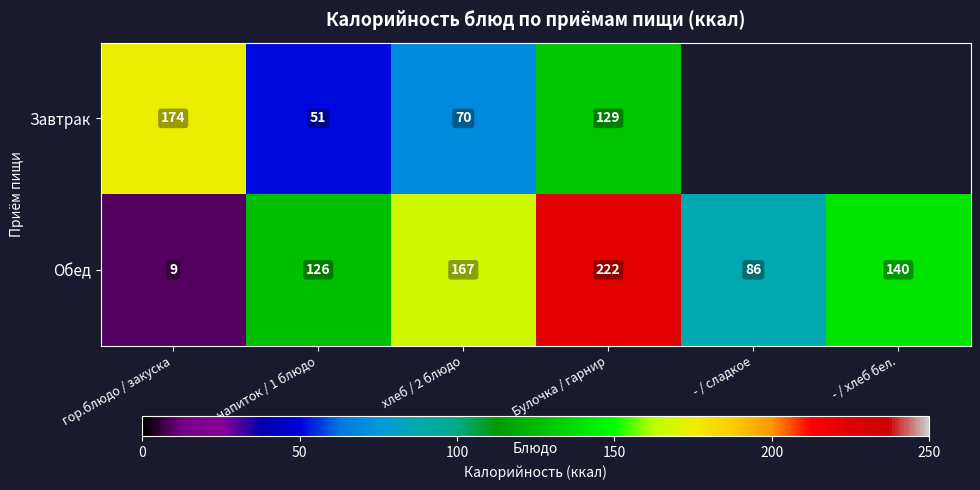

What is the spread (max minus min) of values at Булочка / гарнир?

93